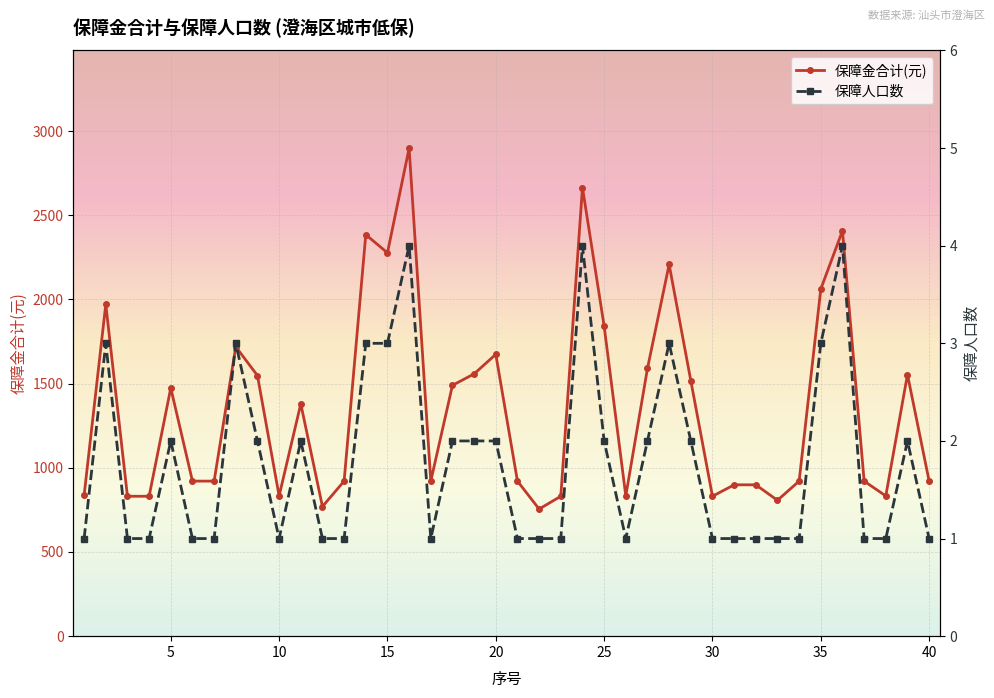

True or false: 保障人口数 and 保障金合计(元) intersect in this chart.

False